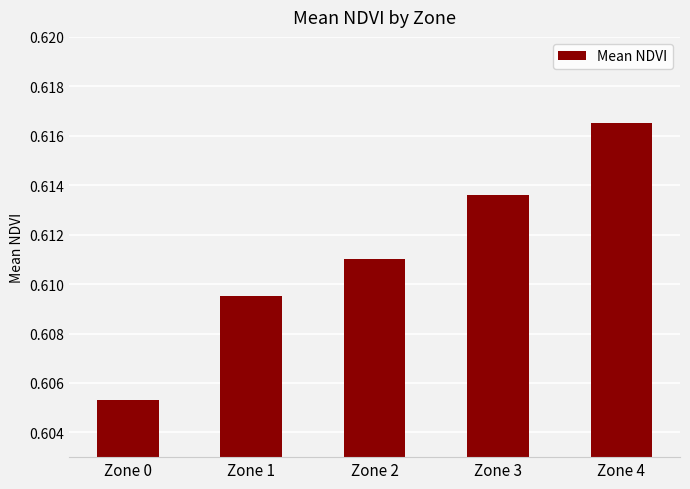

What is the sum of the values at Zone 1 and Zone 4?

1.2